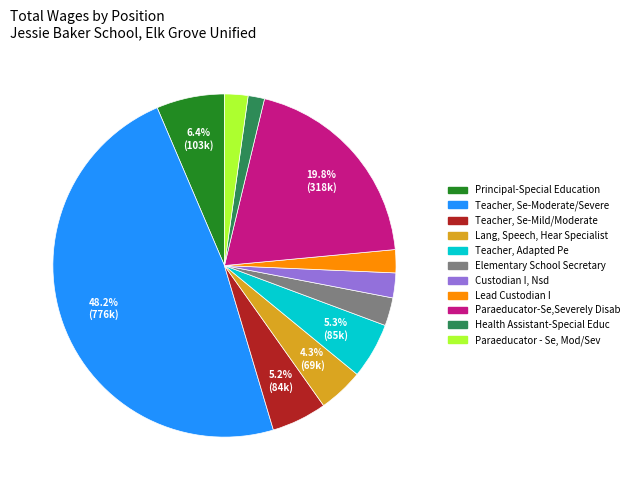

Is there a majority slice in this chart?

No